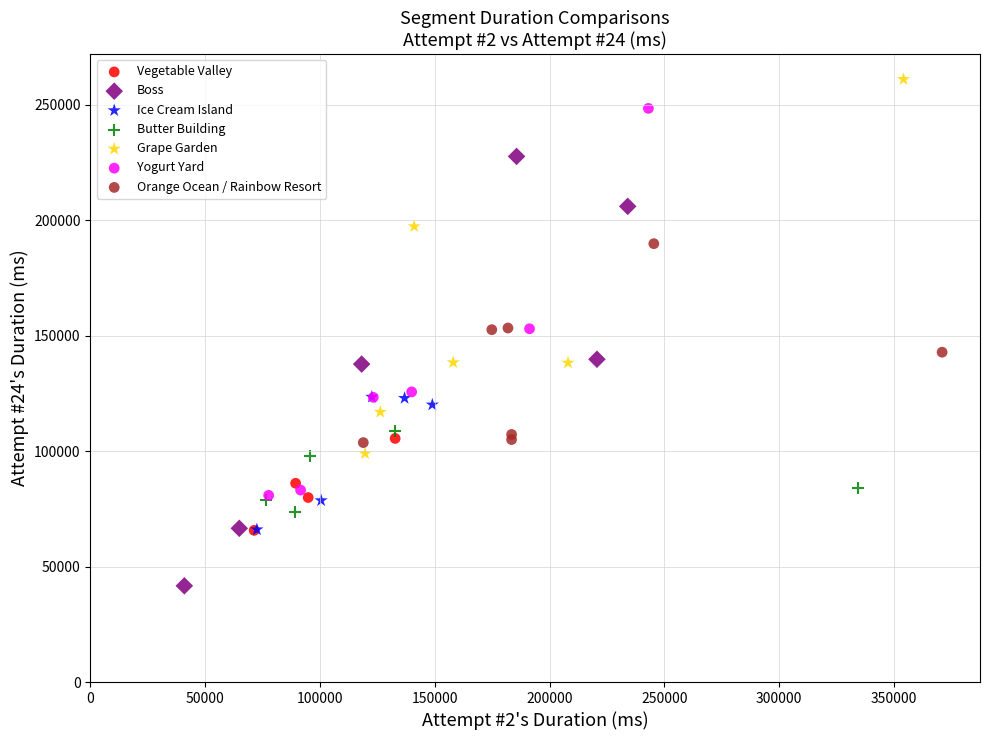

Which series reaches the minimum Y coordinate?

Boss